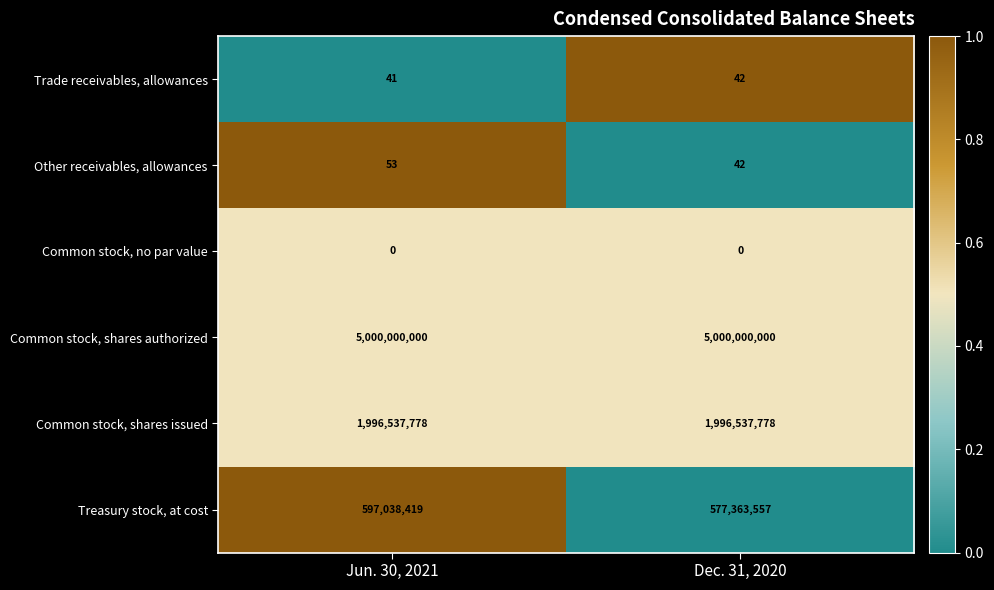

What is the sum of all Common stock, shares issued values?

3993075556